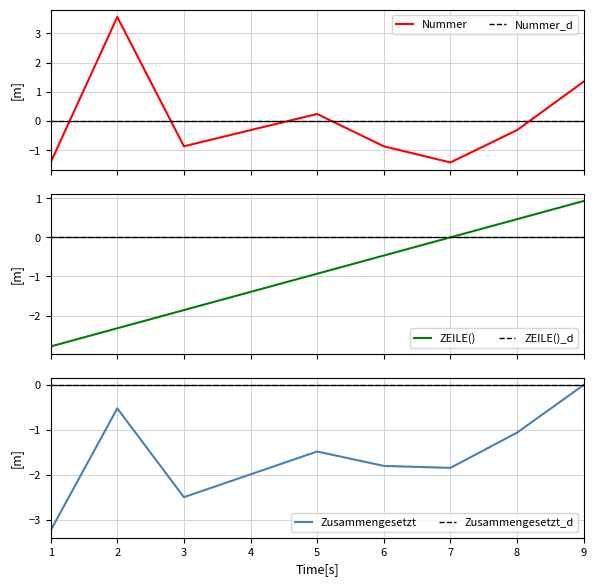

Rank the series by their maximum value, from highest to lowest.

Nummer, ZEILE(), Nummer_d, ZEILE()_d, Zusammengesetzt, Zusammengesetzt_d